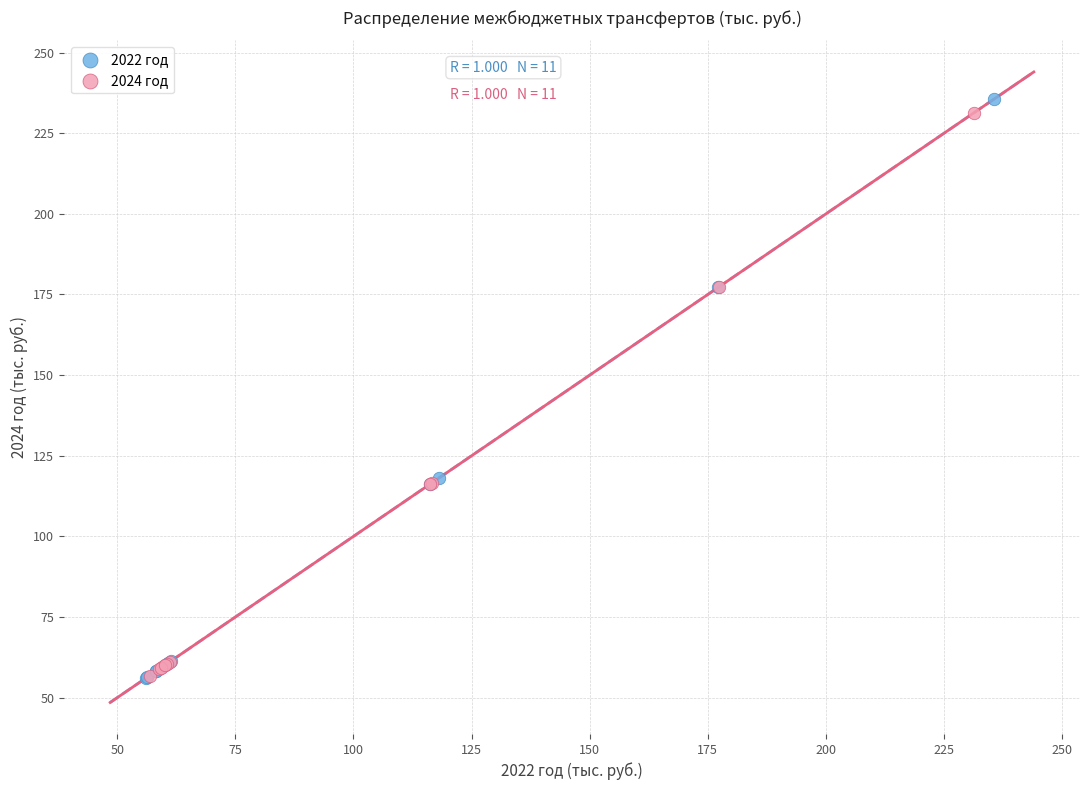

Which series has the widest spread of Y values?

2022 год